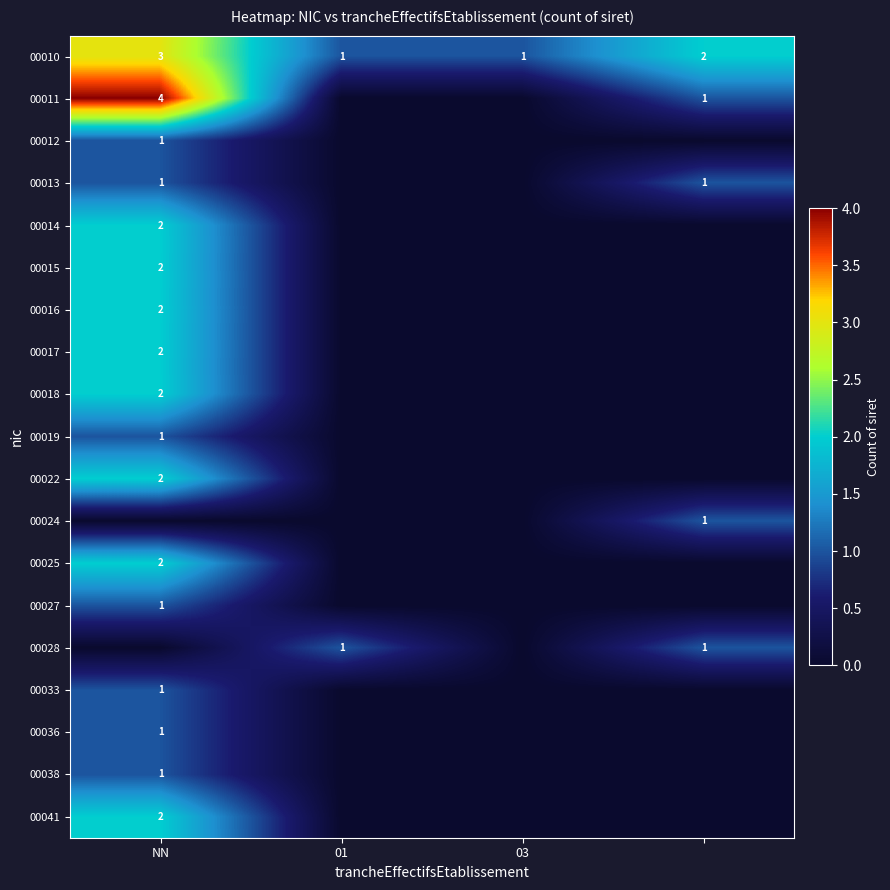

Is the value of 00017 at NN greater than the value of 00012 at NN?

Yes